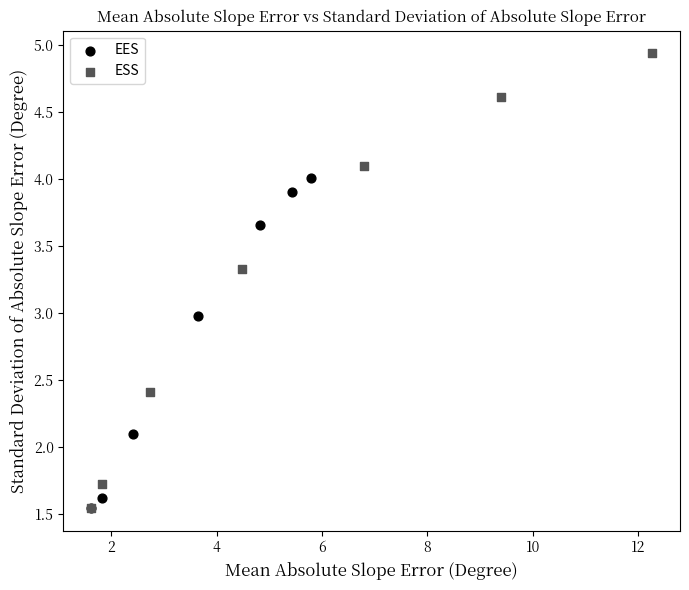

Which series has the widest spread of Y values?

ESS